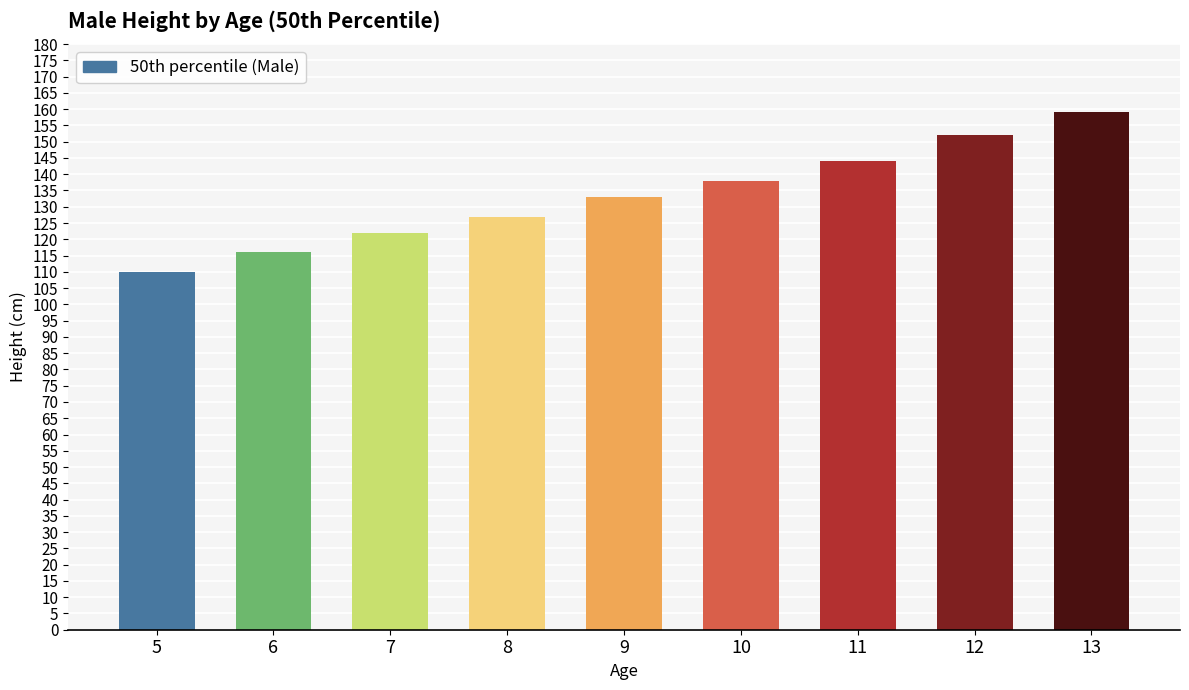

What is the sum of all values?

1201